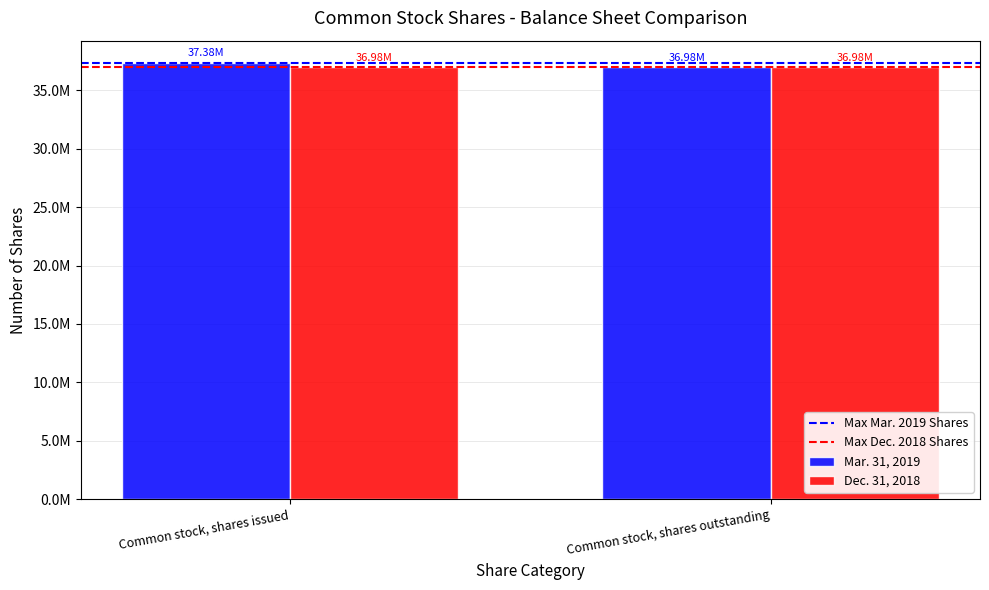

Does the chart contain stacked bars?

No